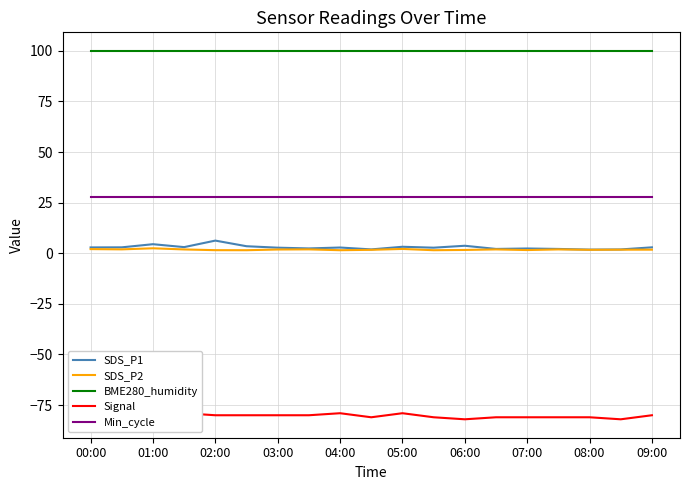

What are all the series names shown in the legend?

SDS_P1, SDS_P2, BME280_humidity, Signal, Min_cycle